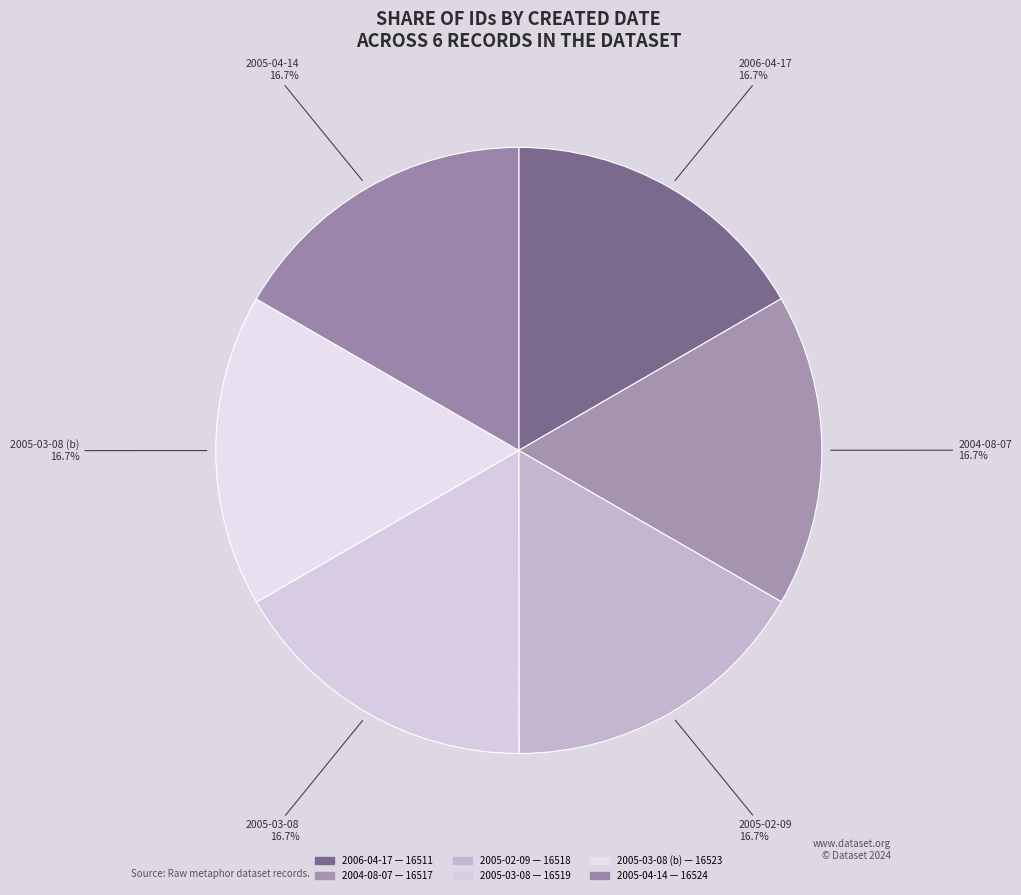

To the nearest percent, what is the average slice percentage?

17%